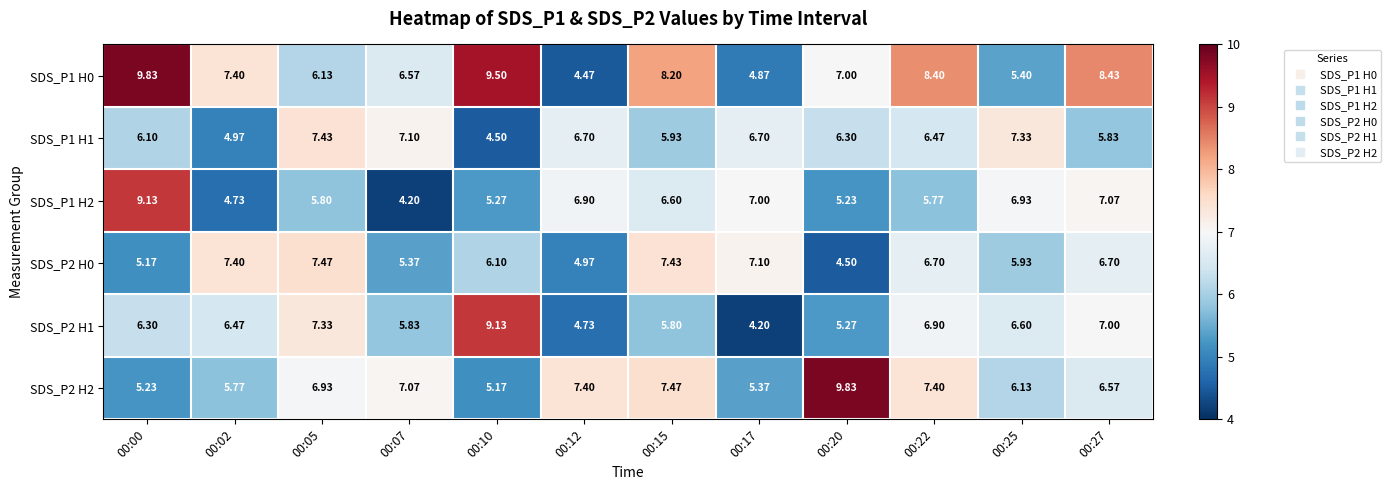

Is the value of SDS_P2 H0 at 00:00 greater than the value of SDS_P2 H2 at 00:22?

No